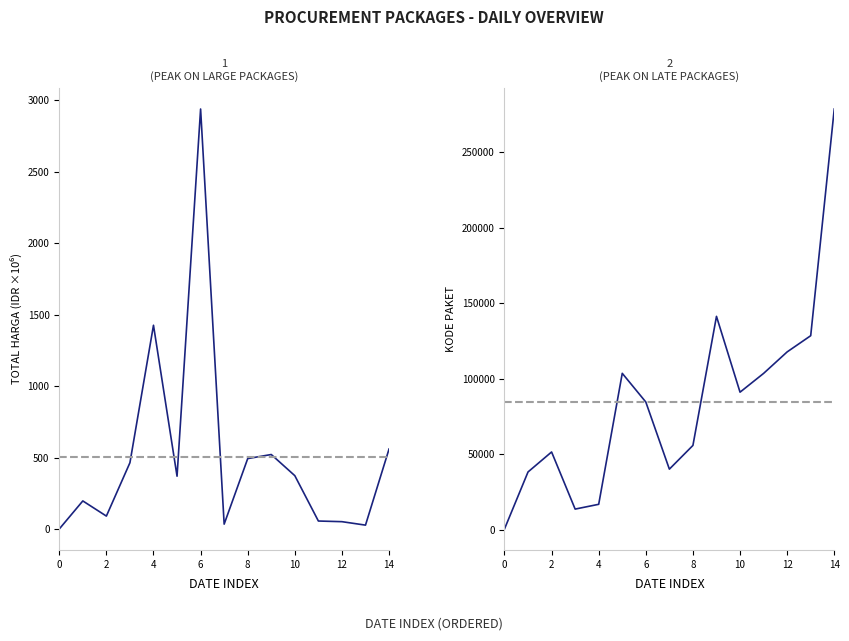

Which series has the largest range (max minus min)?

Kode Paket